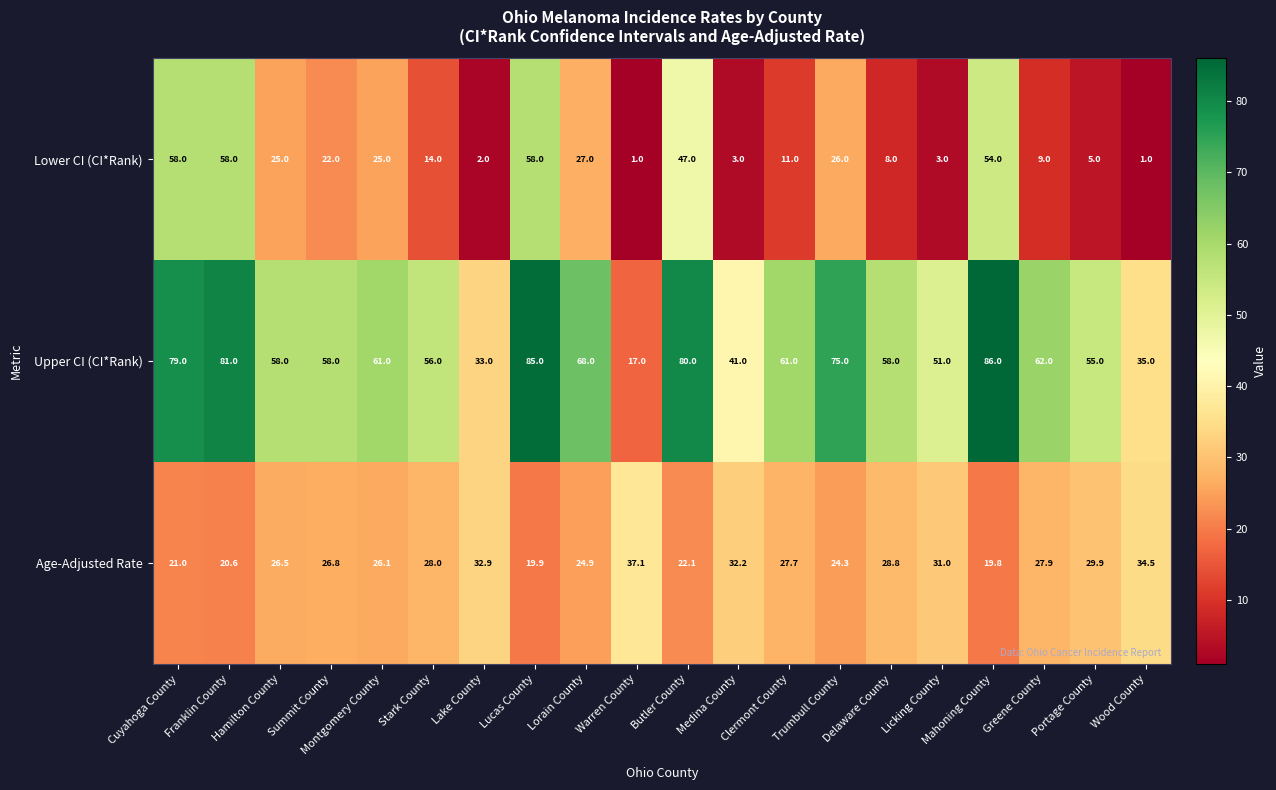

At how many categories does at least one series exceed 44?

16